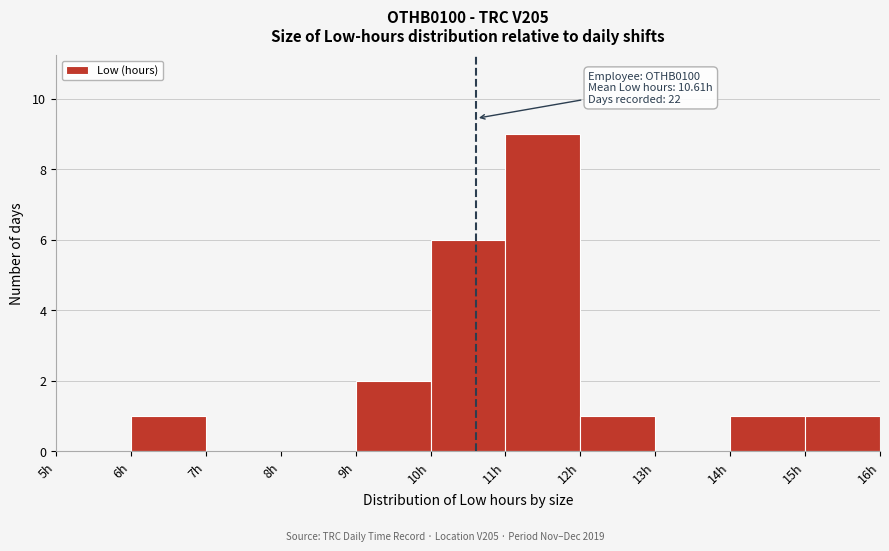

Which range on the x-axis has the tallest bar?

11 to 12